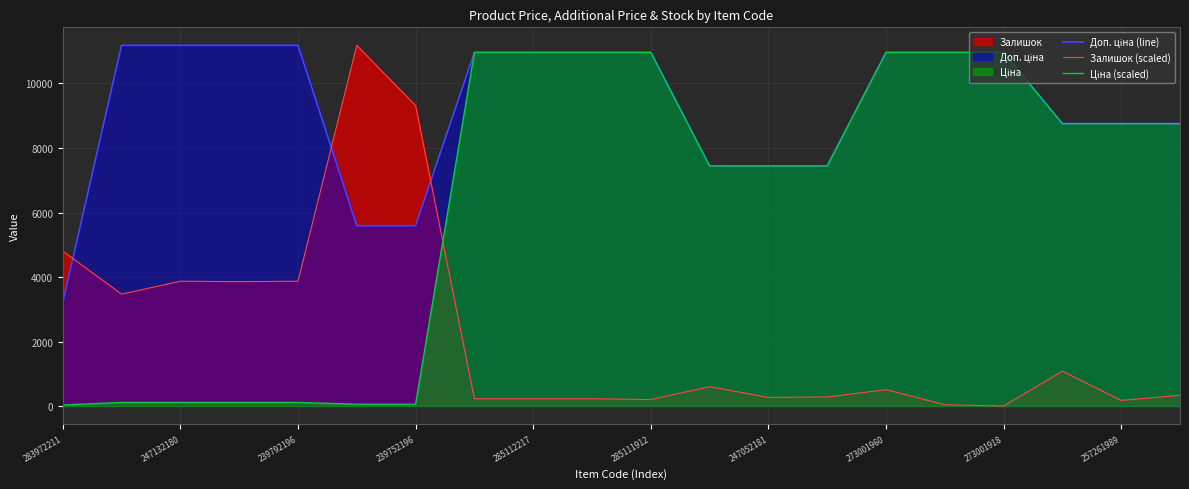

What is the greatest value displayed?

11182.0